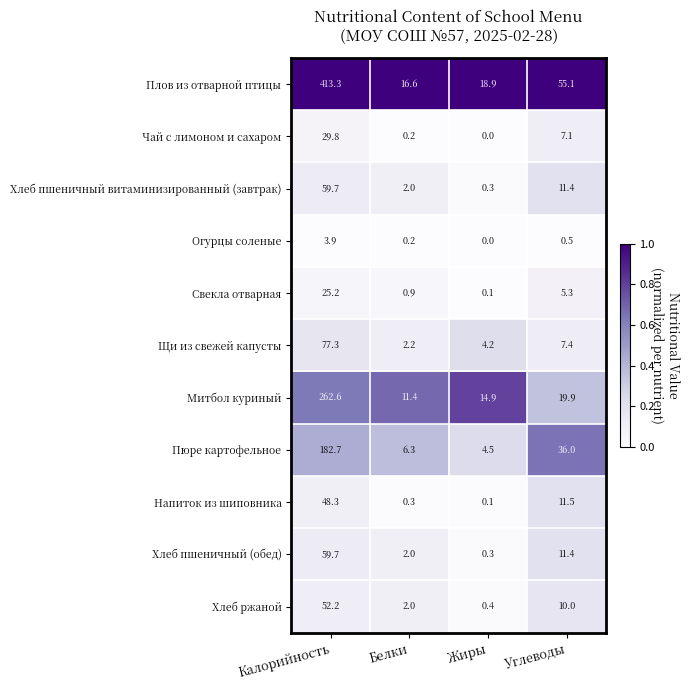

True or false: Свекла отварная has a value of 25.2 at Калорийность.

True